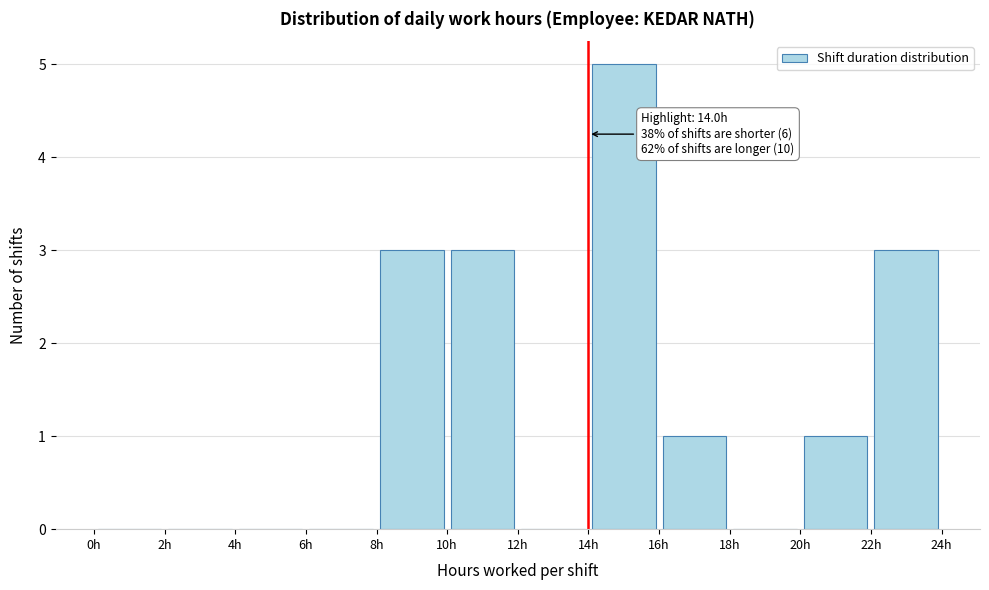

Over which range of the x-axis is the bar tallest?

14 to 16